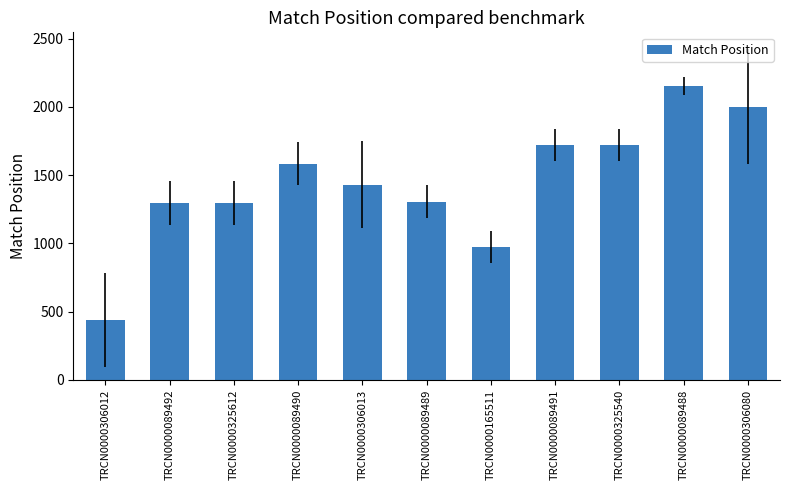

How many distinct data groups are displayed?

1